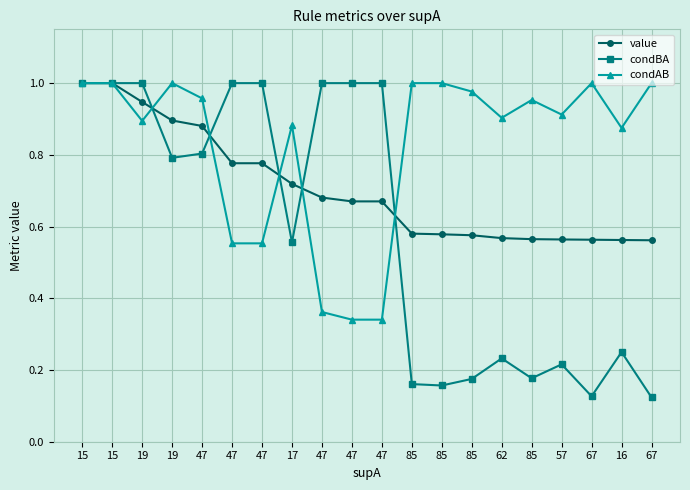

How many categories are shown in the chart?

20